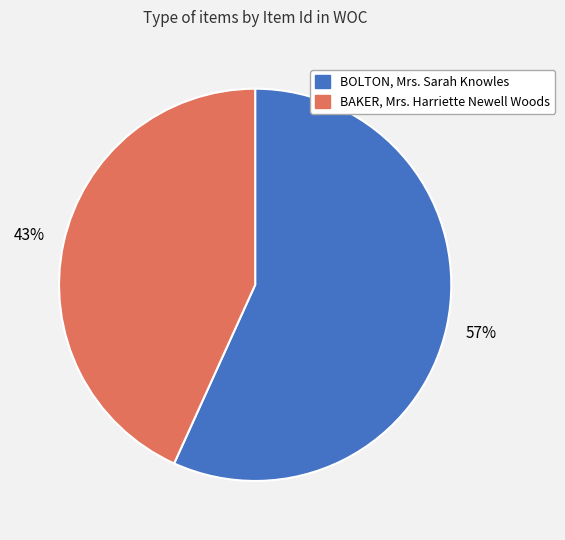

Which slice is the largest?

BOLTON, Mrs. Sarah Knowles